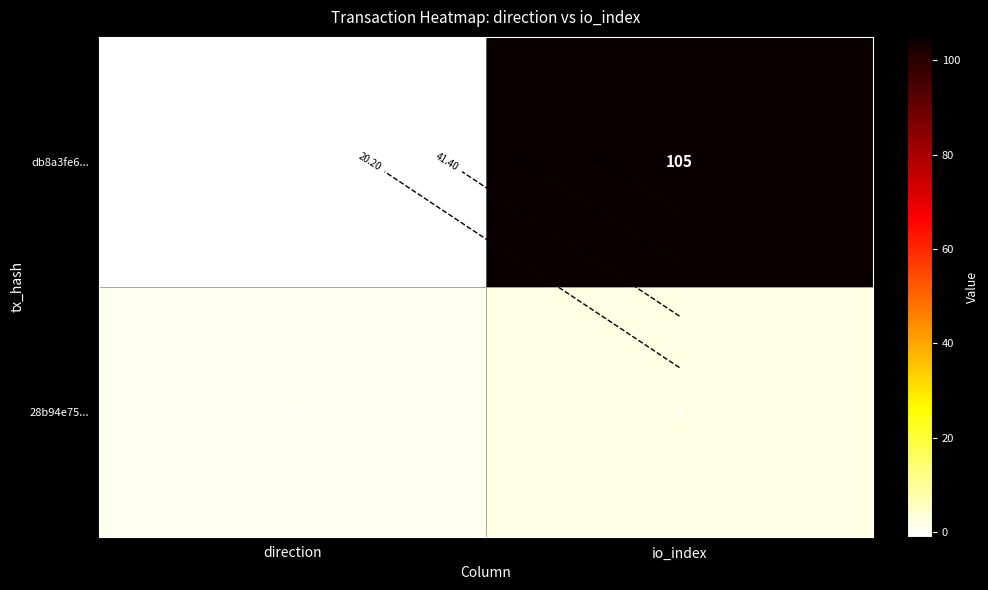

What is the smallest value displayed?

-1